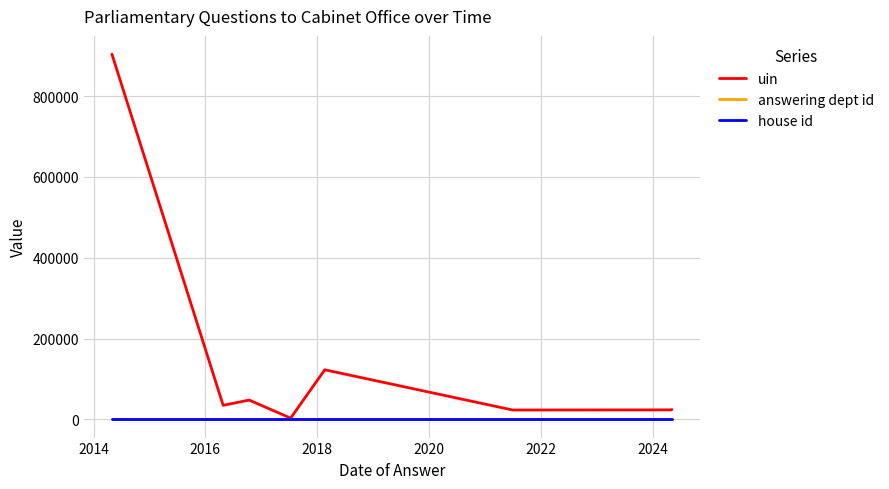

What is the maximum value shown in the chart?

903760